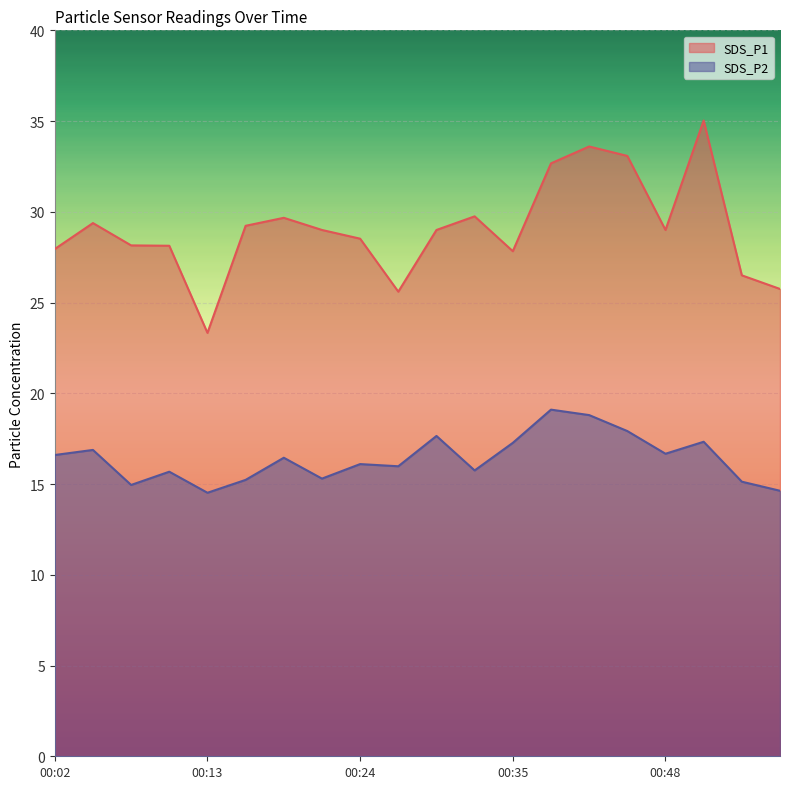

True or false: SDS_P1 and SDS_P2 cross at least once.

False